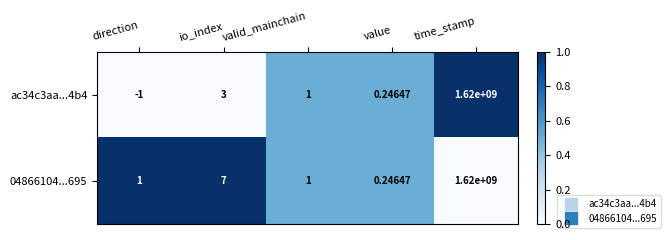

Which category has the lowest value in the 04866104...695 series?

value